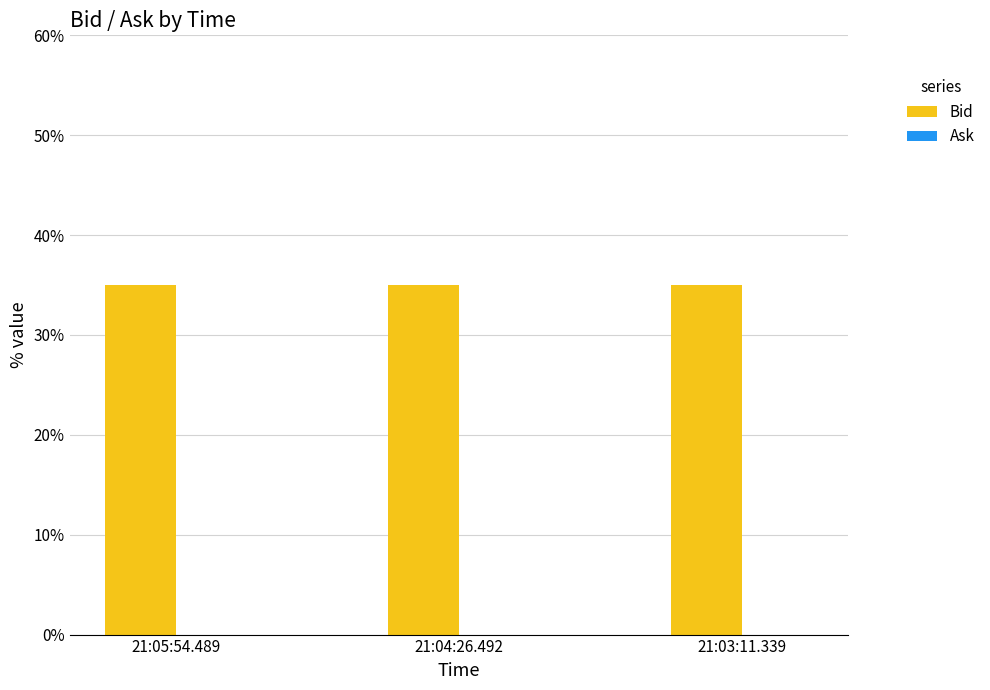

Rank the series by their average value, from lowest to highest.

Ask, Bid